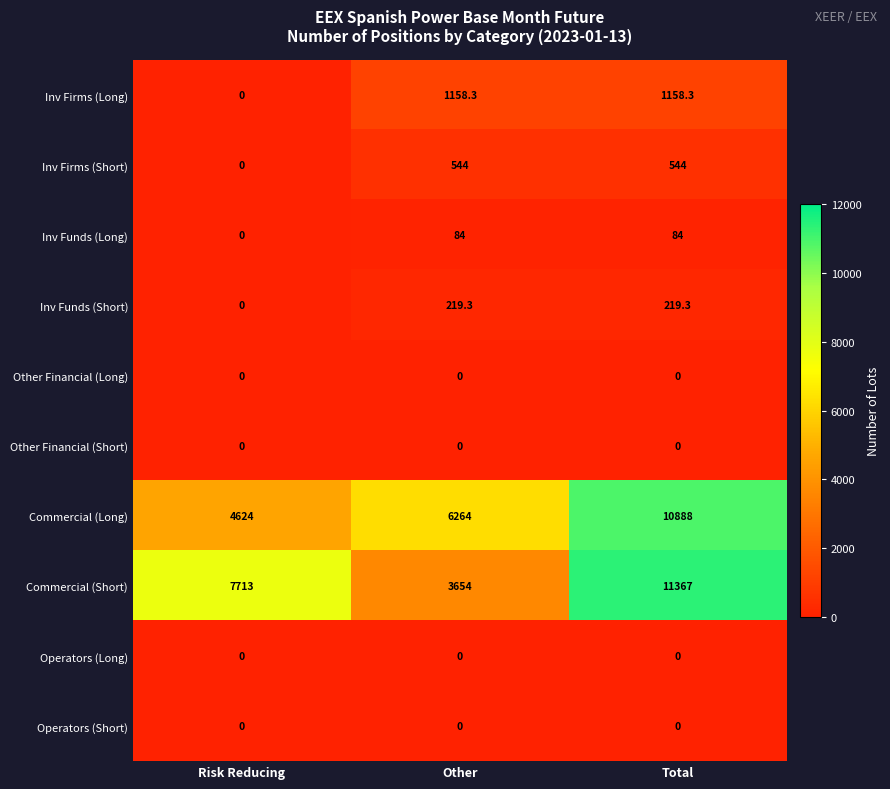

What is the difference between the Commercial (Short) values at Other and Risk Reducing?

4059.0